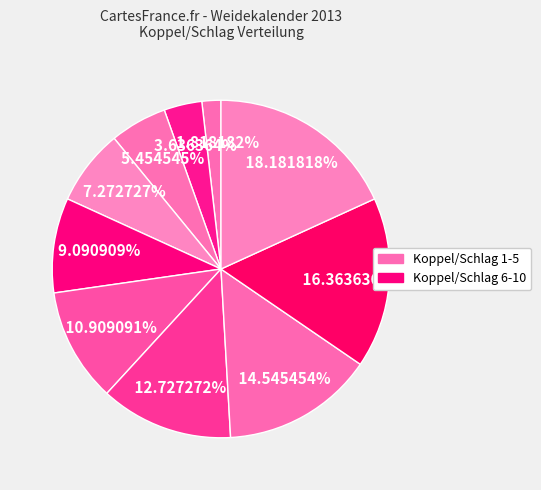

How many slices are in this pie chart?

10